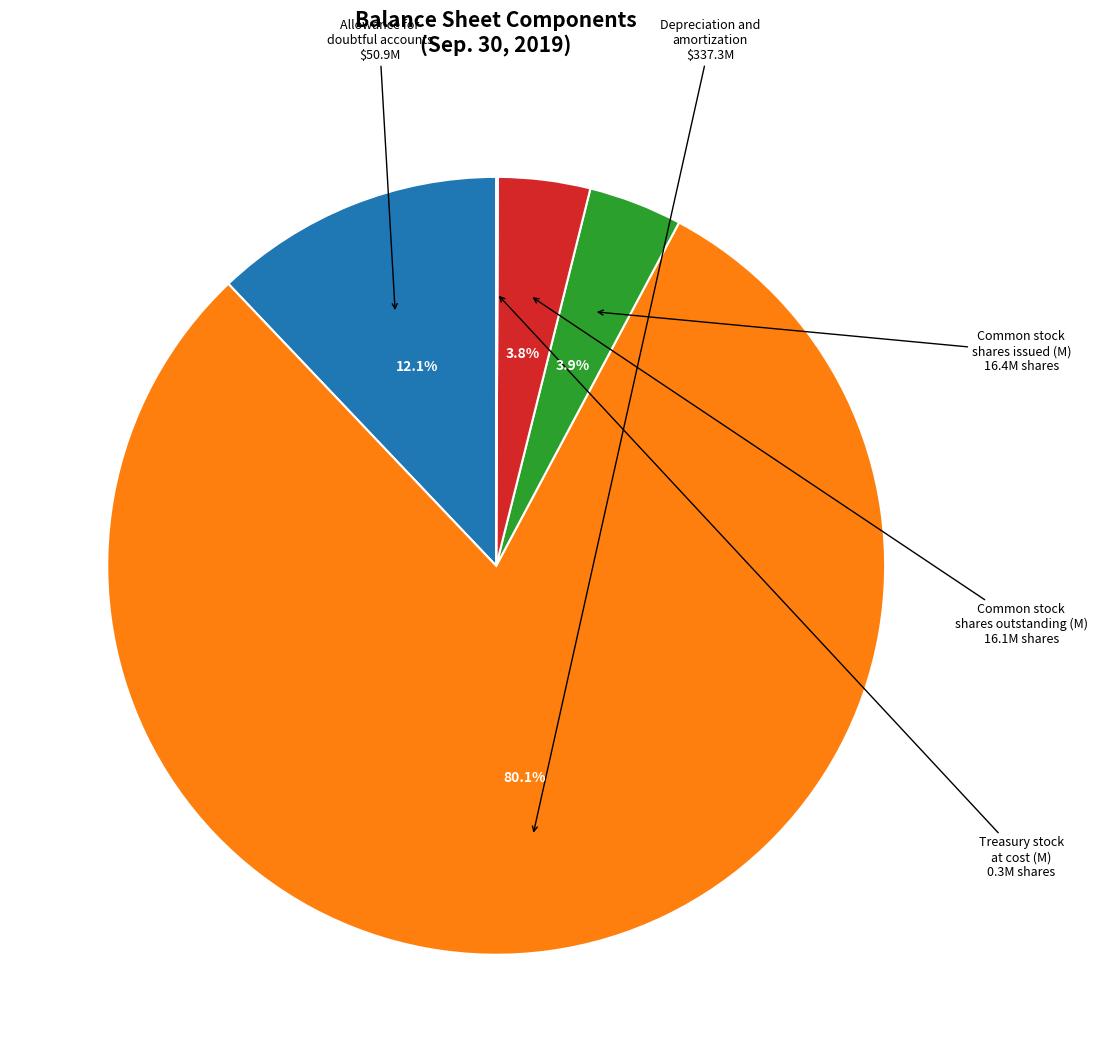

What is the largest slice in the pie chart?

Depreciation and amortization